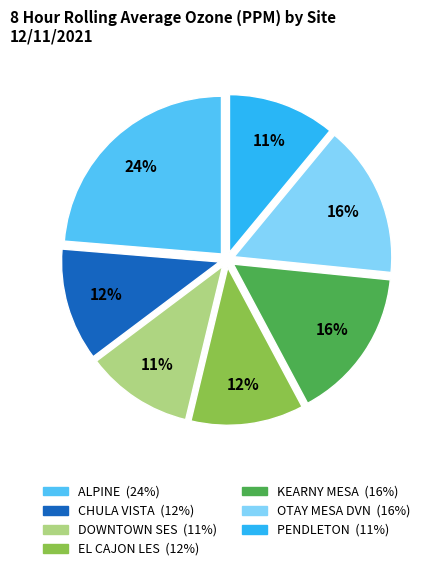

Do PENDLETON and CHULA VISTA together represent more than half of the pie?

No